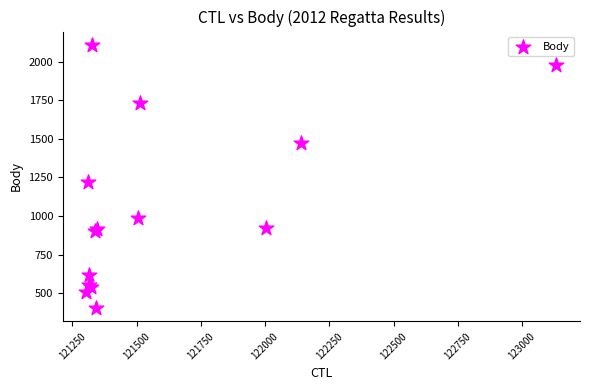

What Y value in the scatter plot is closest to 1256?

1220